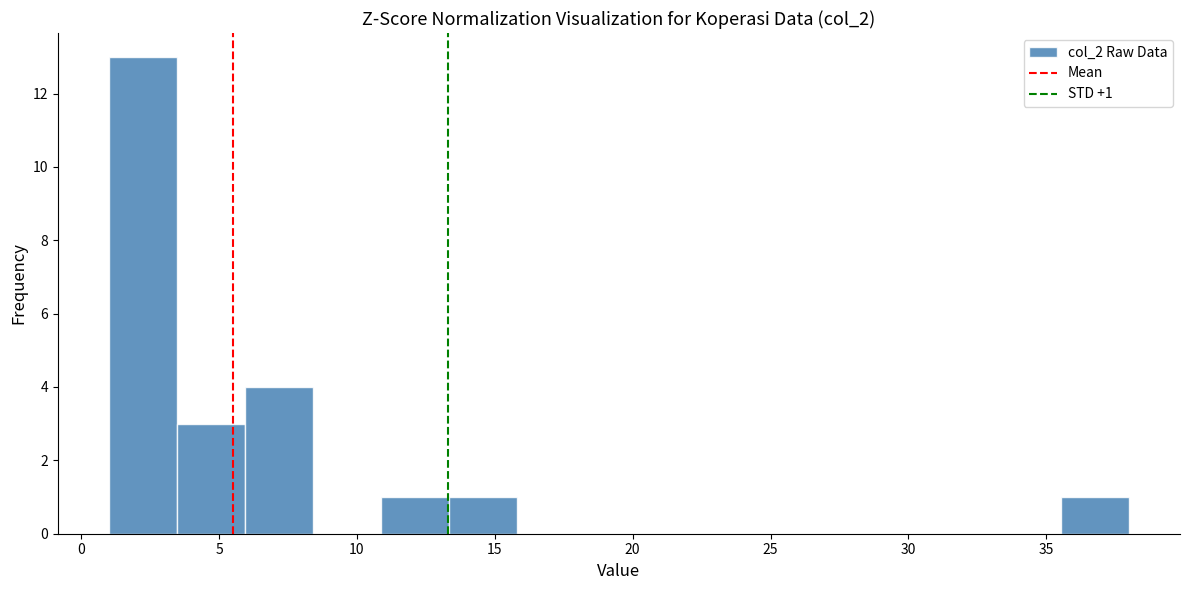

Over which range of the x-axis is the bar tallest?

1.0 to 3.5